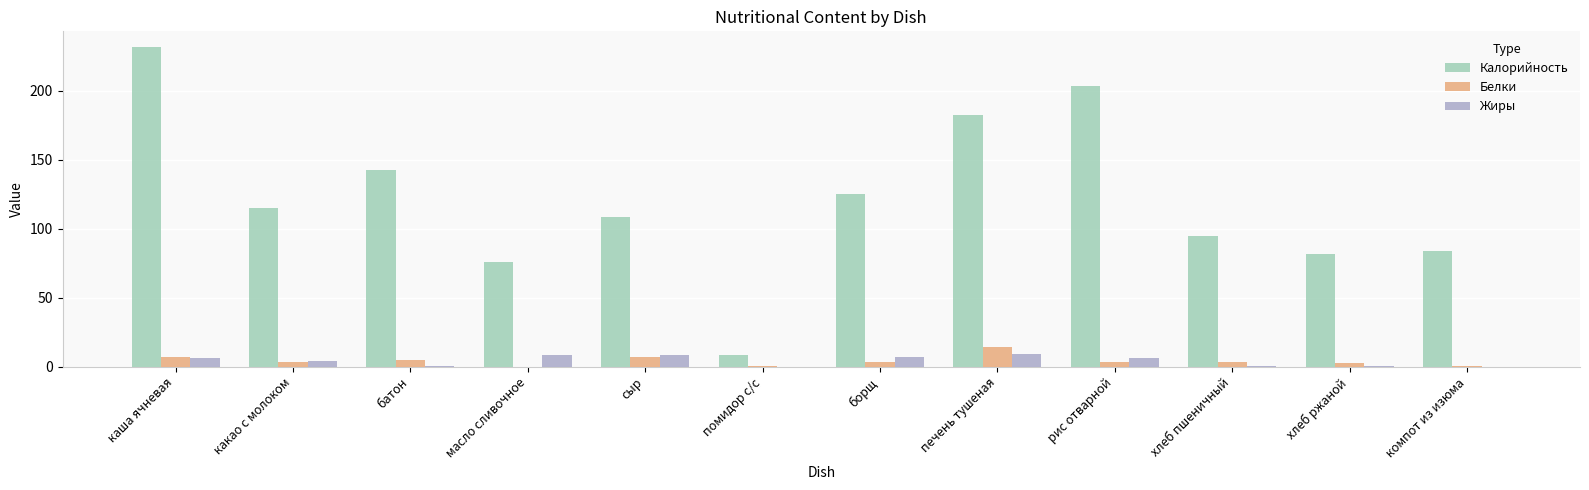

Which category has the highest value across all series?

каша ячневая